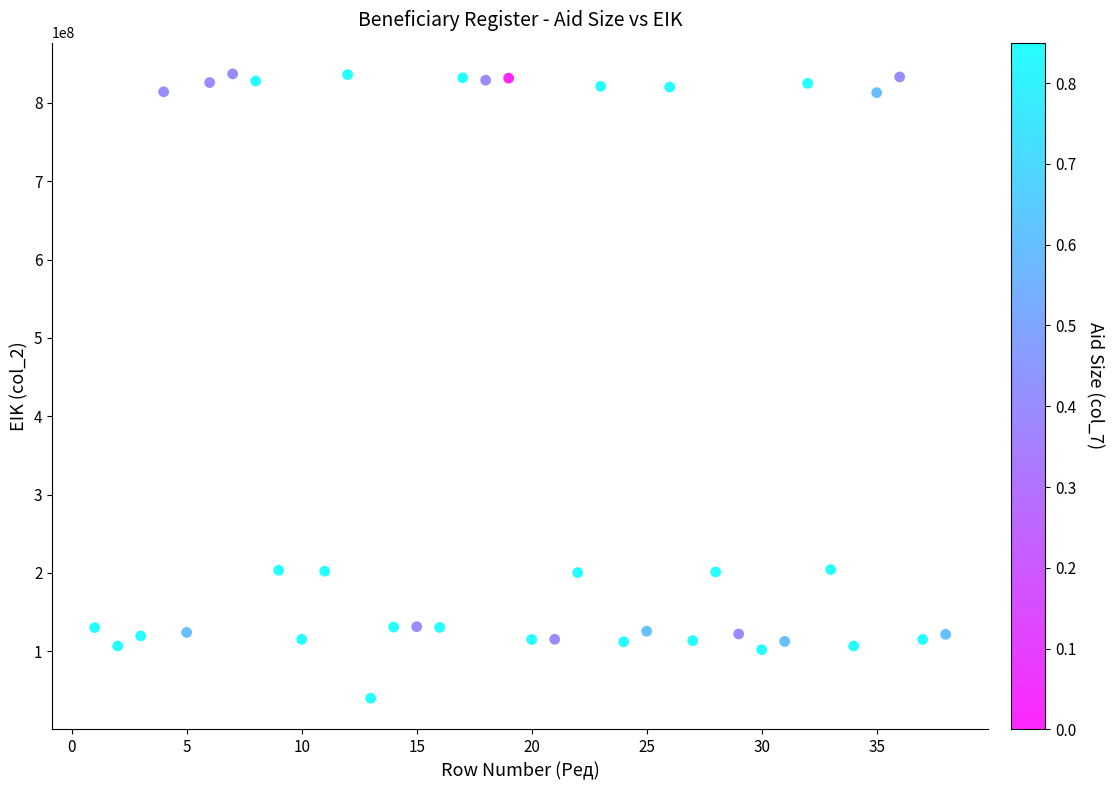

What is the range of Y values (max minus min)?

797005650